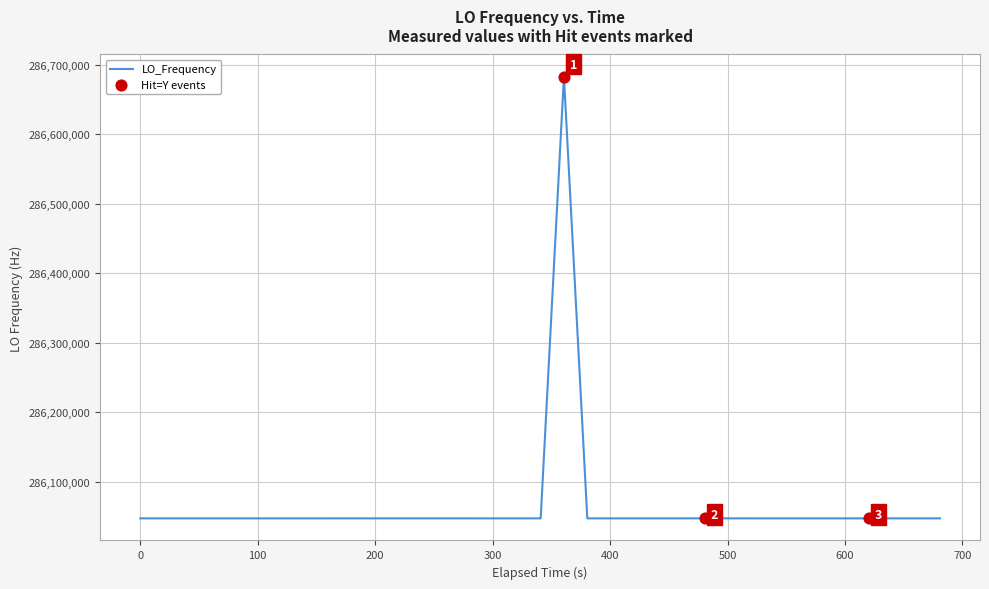

What is the greatest value displayed?

286682706.7